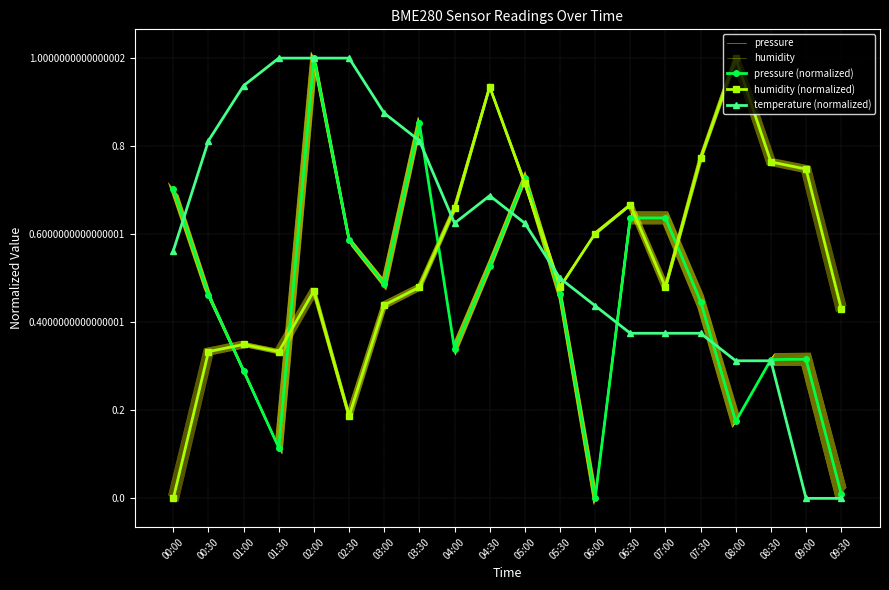

Is the value of pressure (normalized) at 05:30 greater than the value of temperature (normalized) at 06:00?

Yes